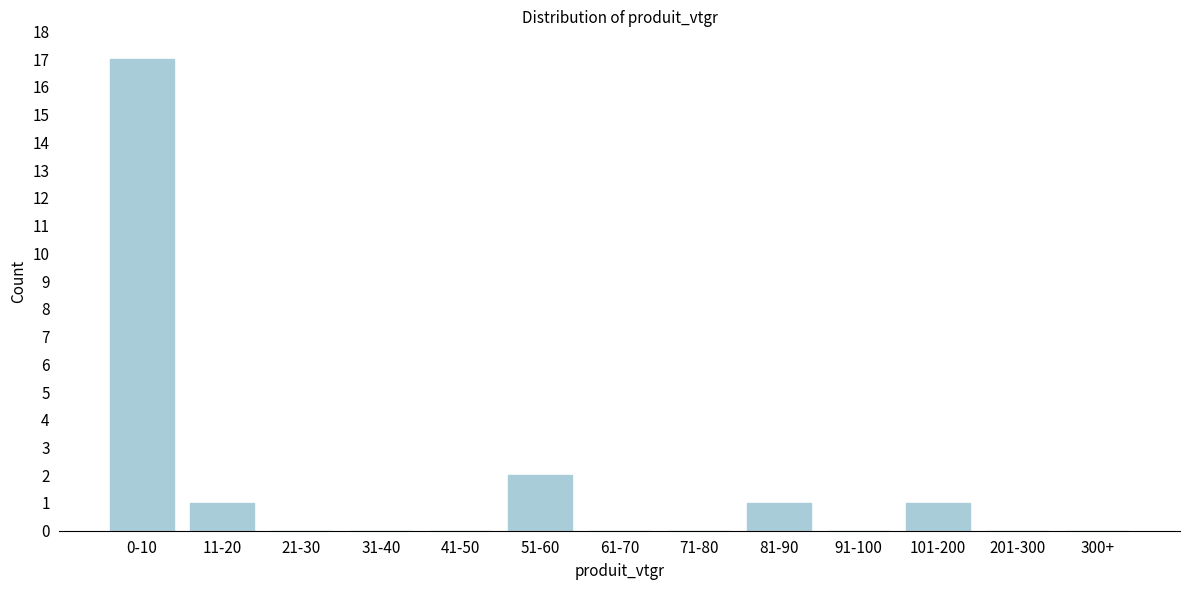

Reading right to left, what are all the values shown in this chart?

300+=0	201-300=0	101-200=1	91-100=0	81-90=1	71-80=0	61-70=0	51-60=2	41-50=0	31-40=0	21-30=0	11-20=1	0-10=17